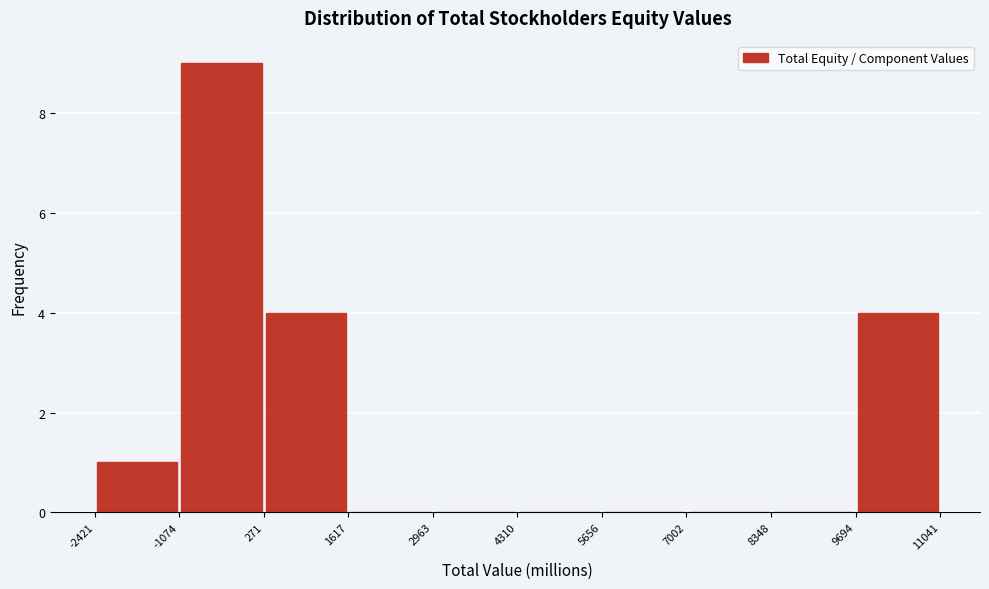

Reading left to right, transcribe this chart: for each bar, give the range it covers on the x-axis and its height. The values are not printed on the chart, so give them approximately, as read against the axis.

-2421 to -1074: 1
-1074 to 271: 9
271 to 1617: 4
1617 to 2963: 0
2963 to 4310: 0
4310 to 5656: 0
5656 to 7002: 0
7002 to 8348: 0
8348 to 9694: 0
9694 to 11041: 4